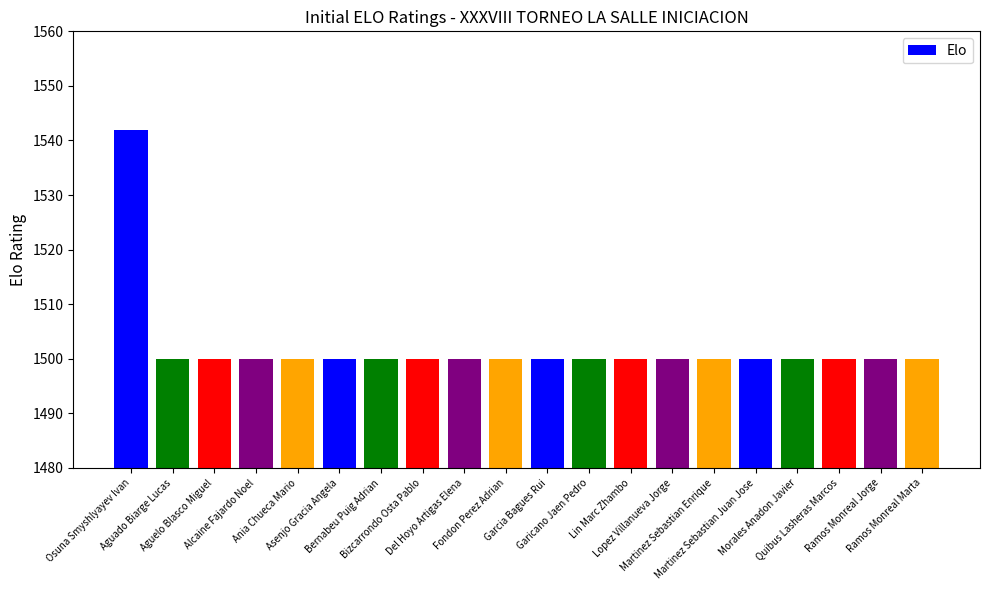

The chart shows a value of 1500 at Alcaine Fajardo Noel. True or false?

True